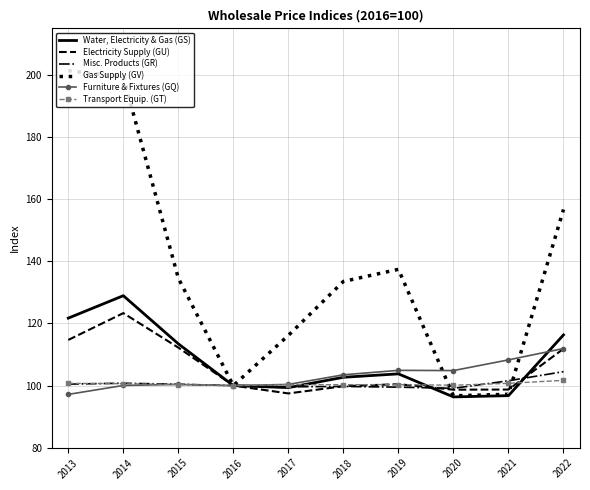

True or false: Water, Electricity & Gas (GS) has a value of 139.0 at 2016.

False